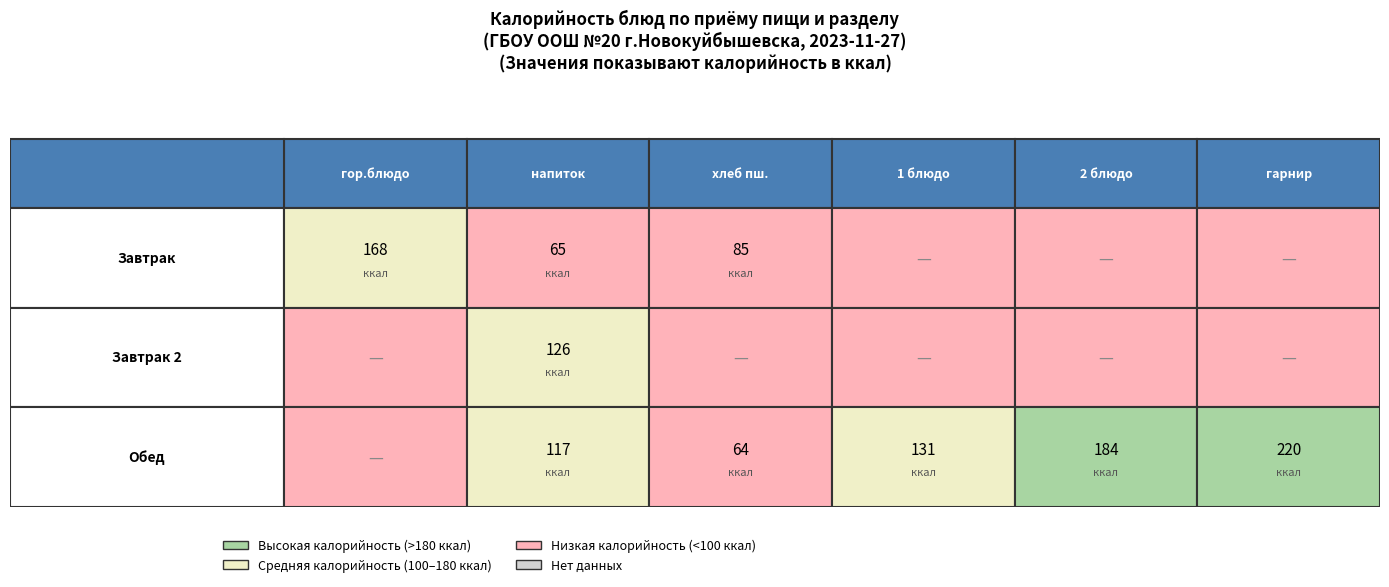

Reading left to right, what are all the values shown in this chart?

Завтрак: 0=168	1=65	2=85	3=0	4=0	5=0
Завтрак 2: 0=0	1=126	2=0	3=0	4=0	5=0
Обед: 0=0	1=117	2=64	3=131	4=184	5=220